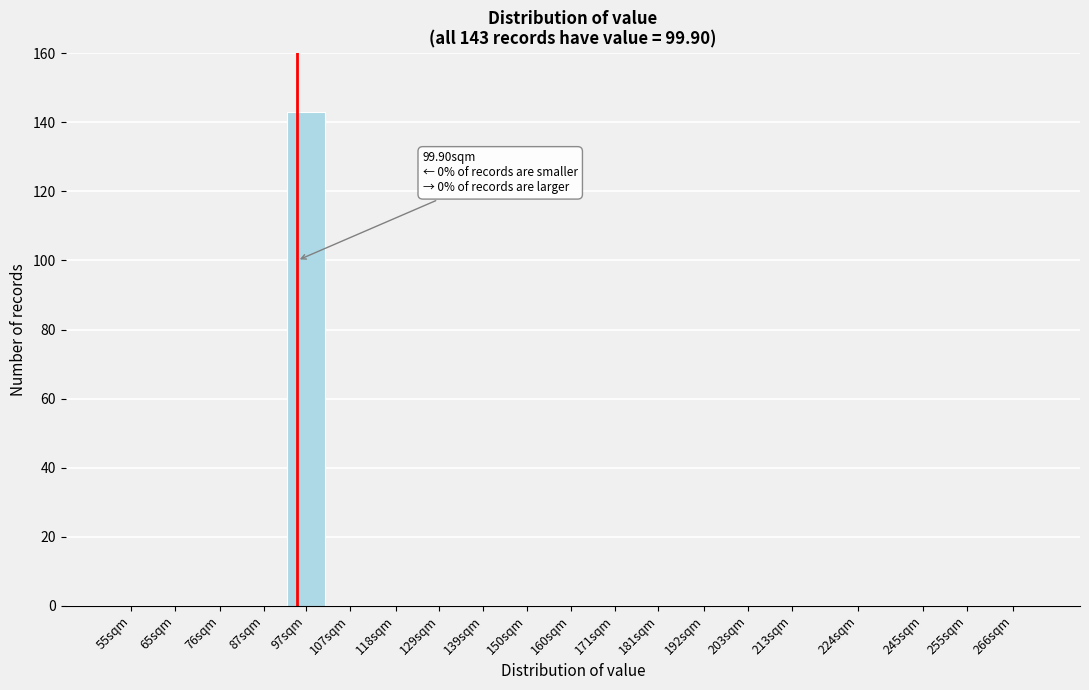

Reading left to right, extract all data points from this chart.

55sqm=0	65sqm=0	76sqm=0	87sqm=0	97sqm=143	107sqm=0	118sqm=0	129sqm=0	139sqm=0	150sqm=0	160sqm=0	171sqm=0	181sqm=0	192sqm=0	203sqm=0	213sqm=0	224sqm=0	245sqm=0	255sqm=0	266sqm=0